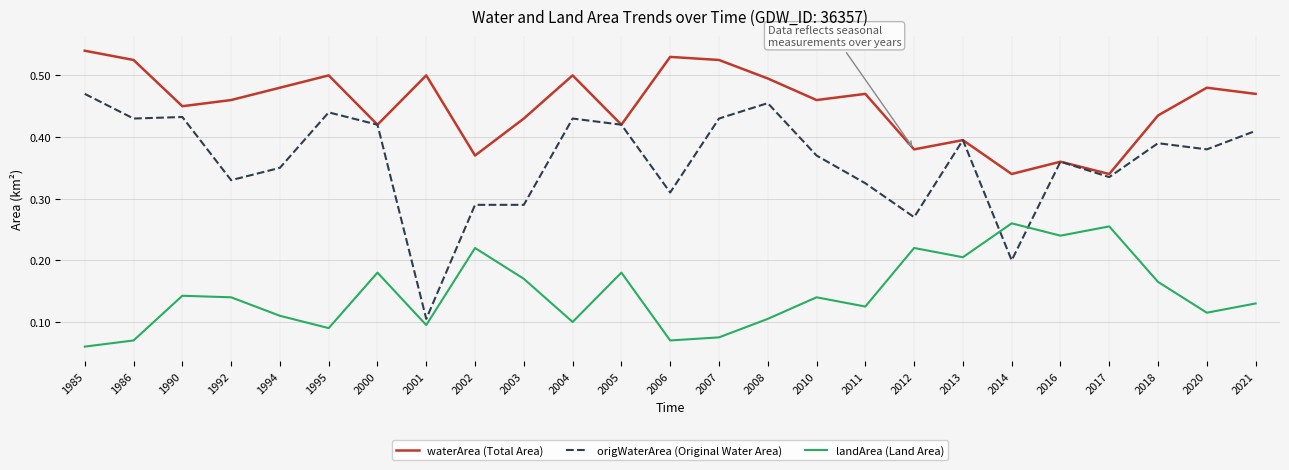

The value of waterArea (Total Area) at 2007 is 0.5. True or false?

True